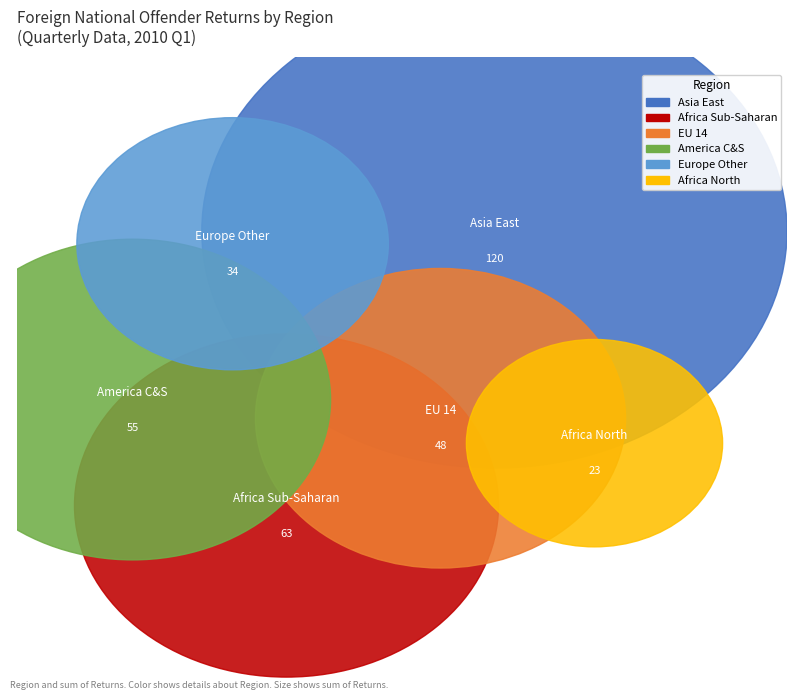

The Asia Central slice represents 1% of the pie. True or false?

False